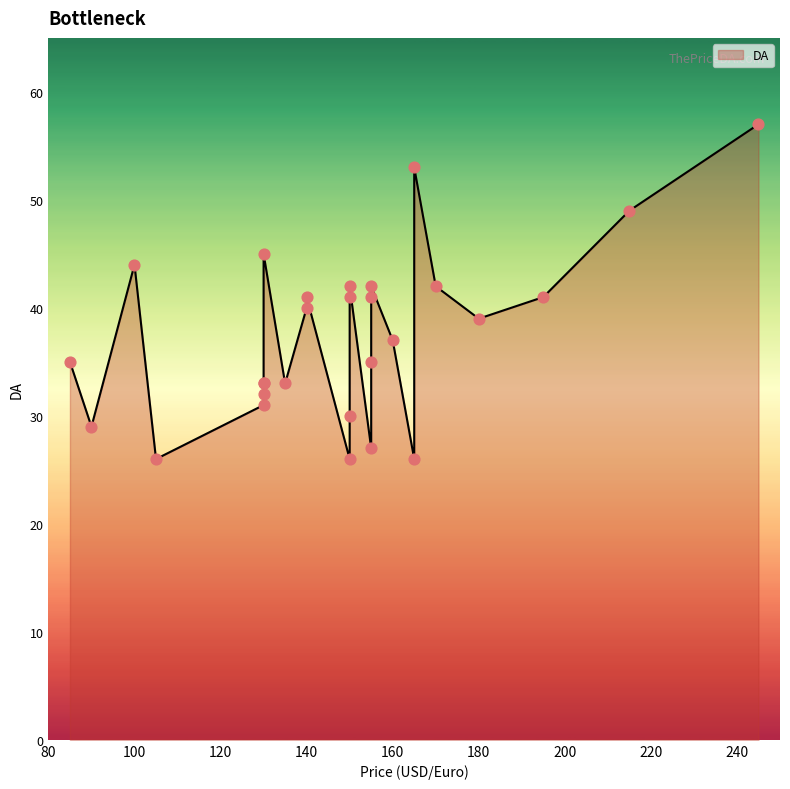

What is the change in value from 165 to 150?

+4